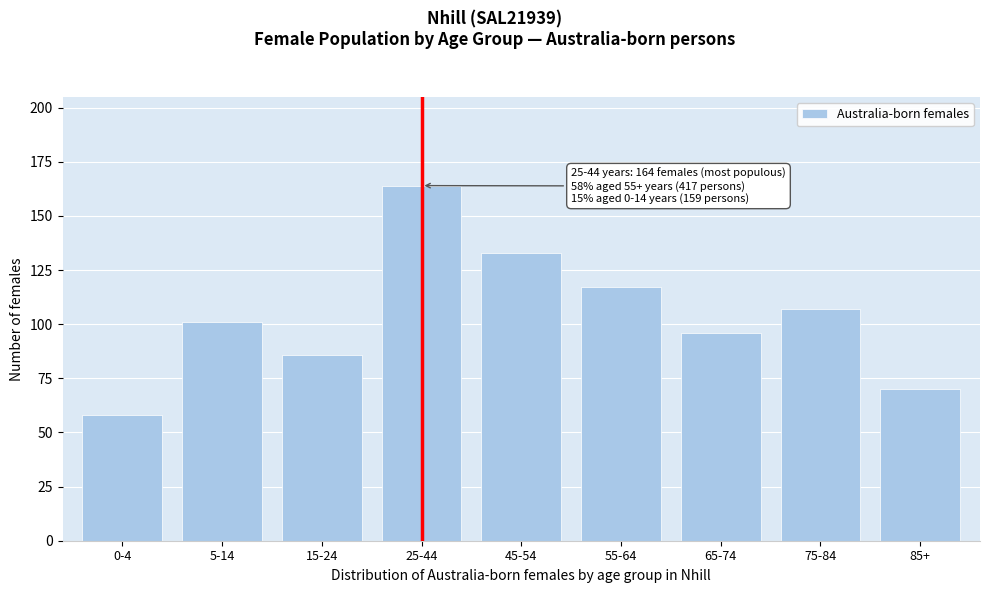

Reading right to left, transcribe all the data shown in this chart.

70	107	96	117	133	164	86	101	58